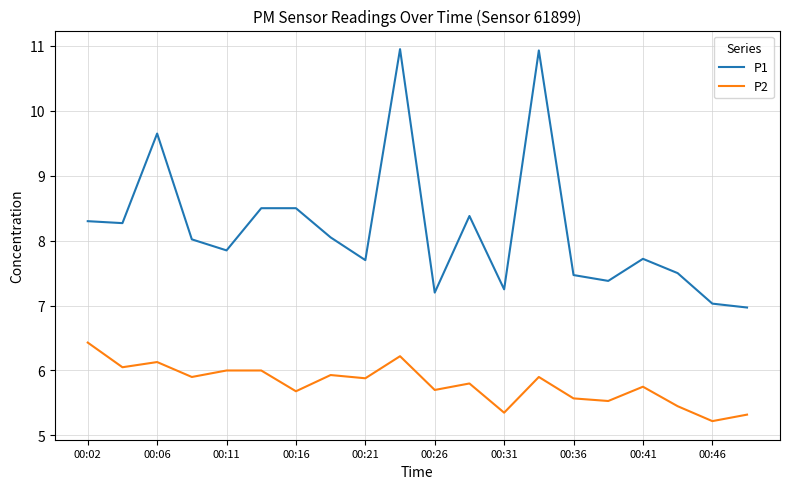

In P2, how many points are lower than both neighbors (excluding endpoints)?

8